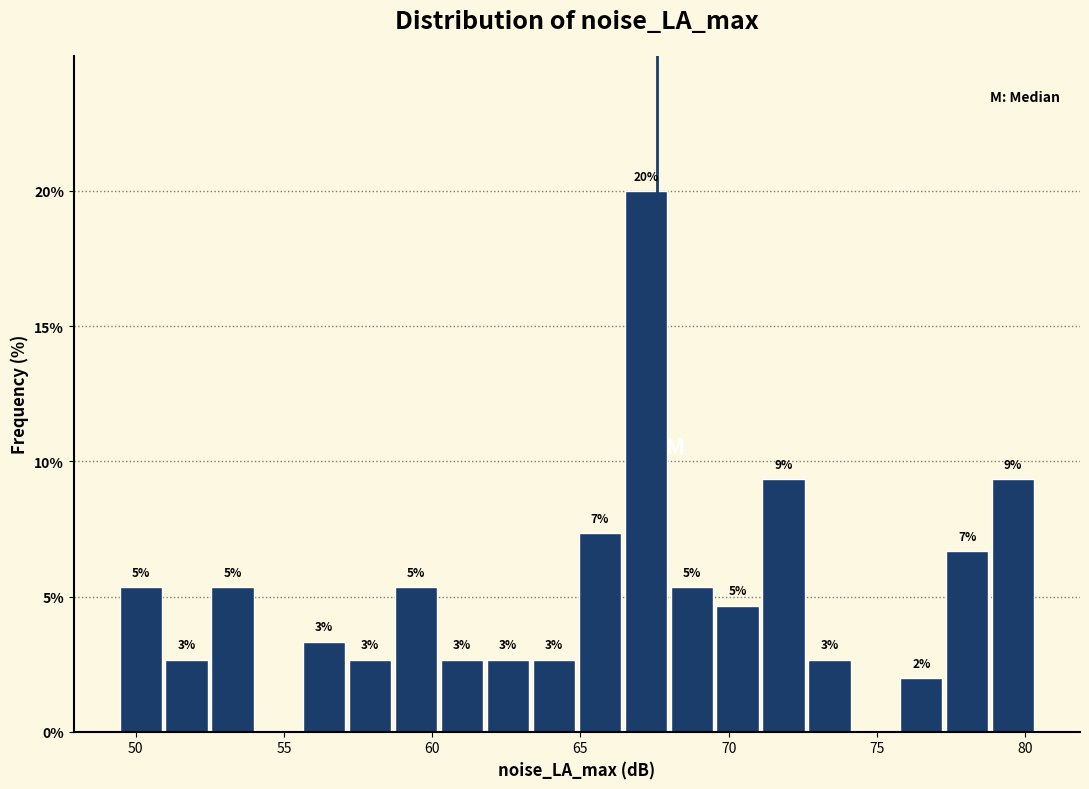

Around what value on the x-axis is the tallest bar? Give the approximate position of its centre, as read against the axis.

67.0